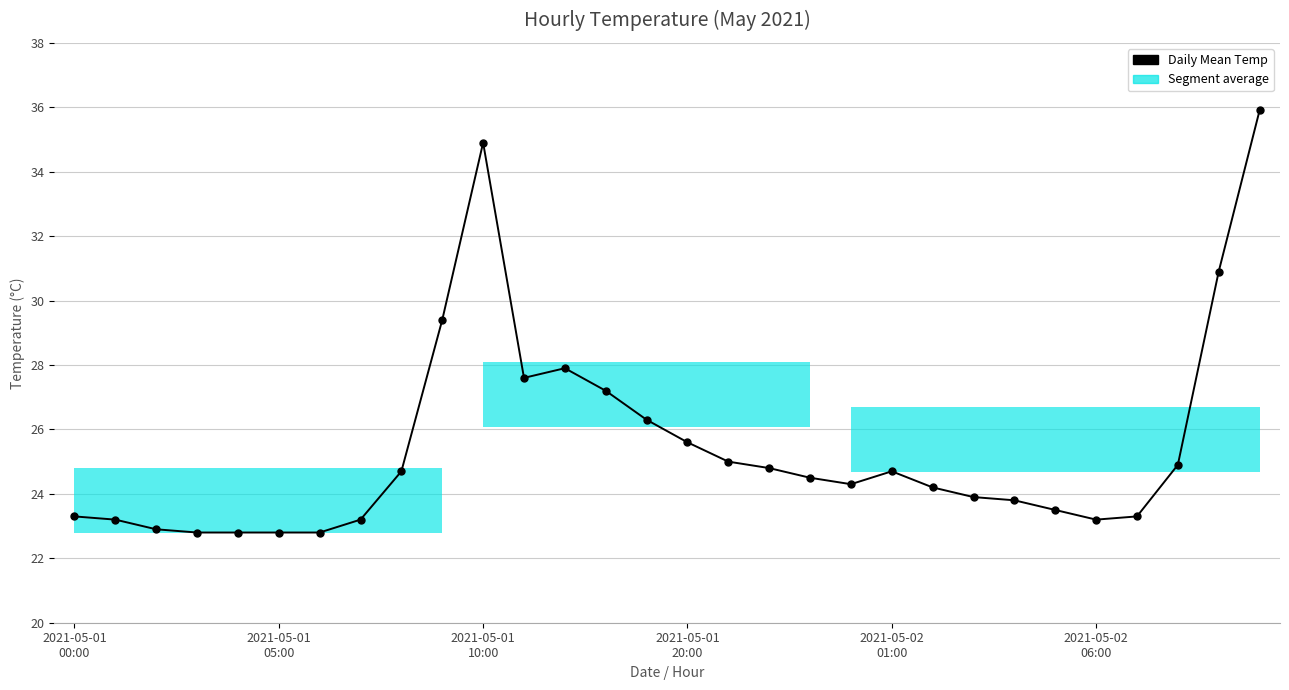

What is the maximum value shown in the chart?

35.9